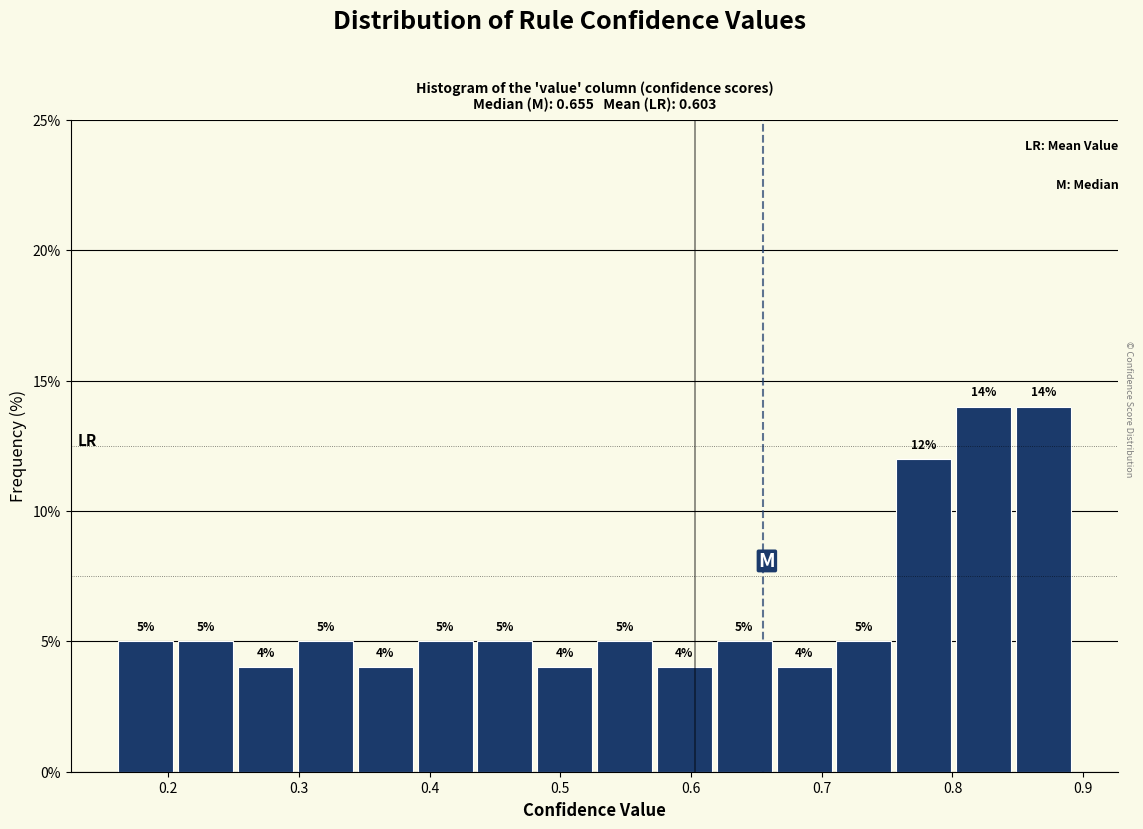

Reading left to right, list every bar in this chart as the range it spans on the x-axis followed by its height. The bar edges are not printed on the chart, so give them approximately, as read against the axis.

0.16 to 0.21: 5
0.21 to 0.25: 5
0.25 to 0.30: 4
0.30 to 0.34: 5
0.34 to 0.39: 4
0.39 to 0.43: 5
0.43 to 0.48: 5
0.48 to 0.53: 4
0.53 to 0.57: 5
0.57 to 0.62: 4
0.62 to 0.66: 5
0.66 to 0.71: 4
0.71 to 0.76: 5
0.76 to 0.80: 12
0.80 to 0.85: 14
0.85 to 0.89: 14